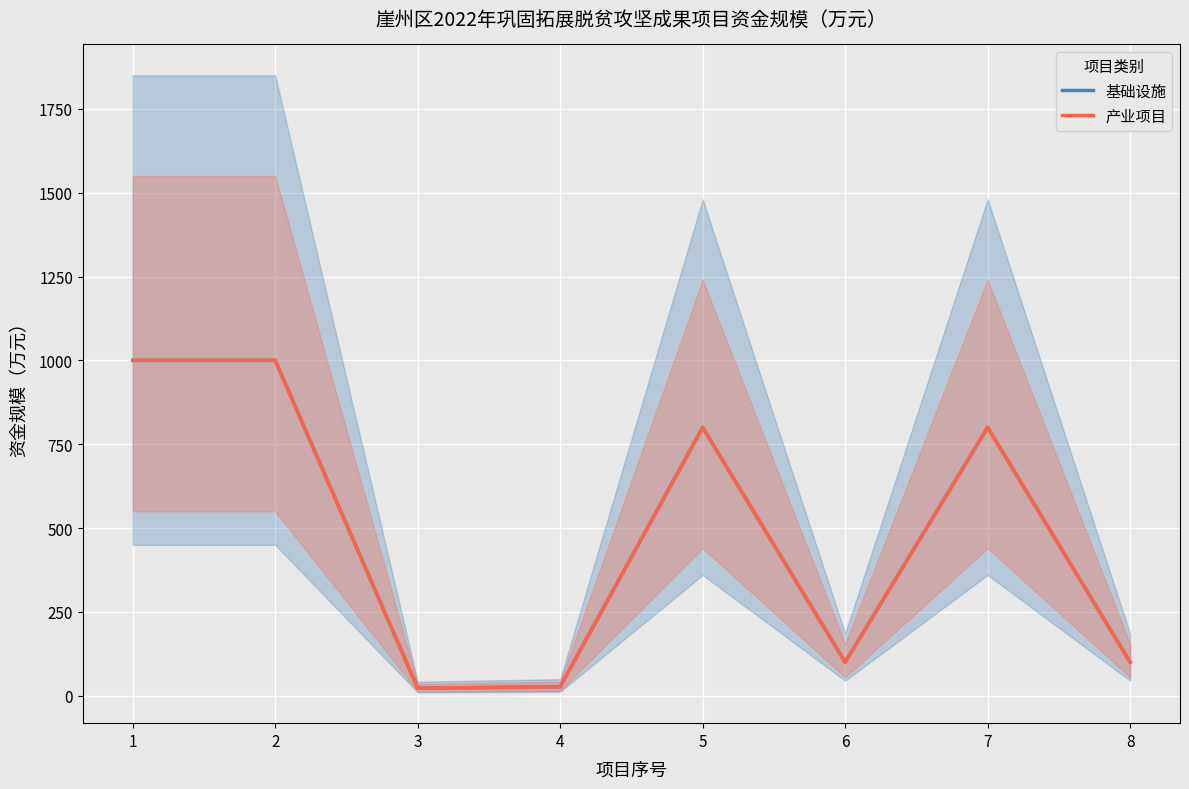

What is the difference between the maximum and minimum values in the 基础设施 series?

977.4